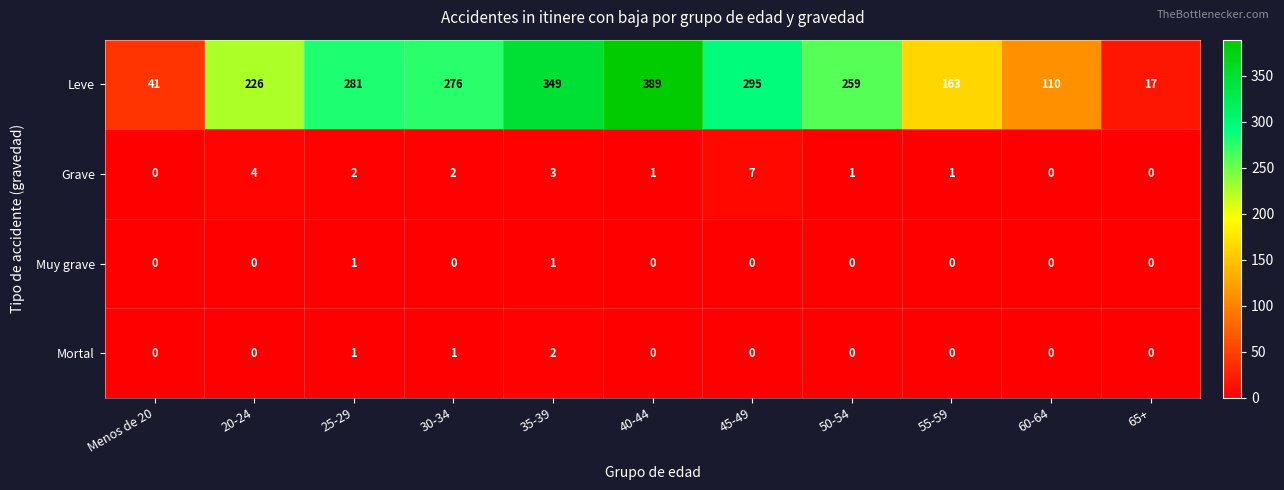

List the series in order of their peak value, lowest first.

Muy grave, Mortal, Grave, Leve